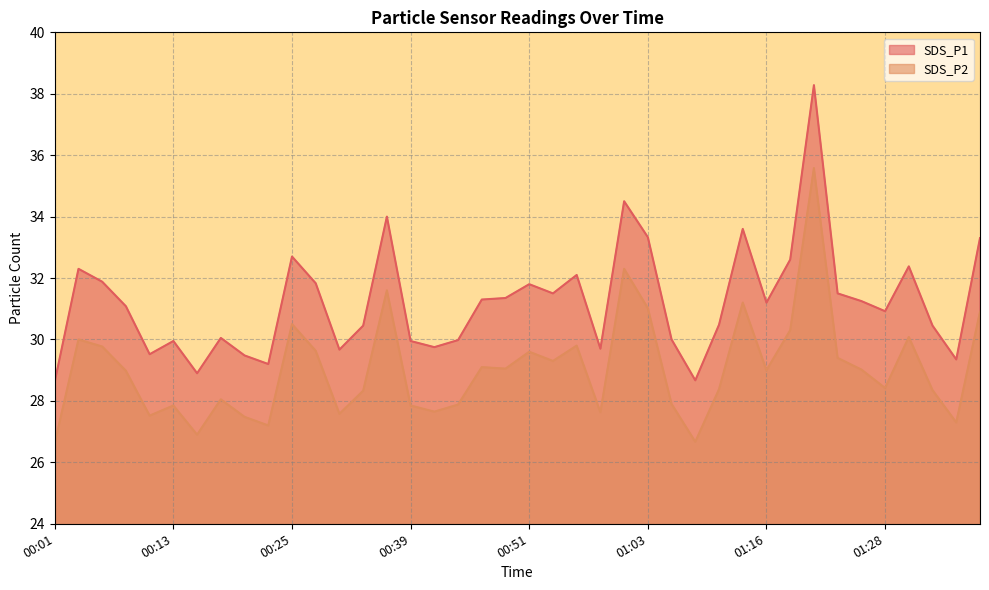

True or false: SDS_P2 and SDS_P1 intersect in this chart.

False